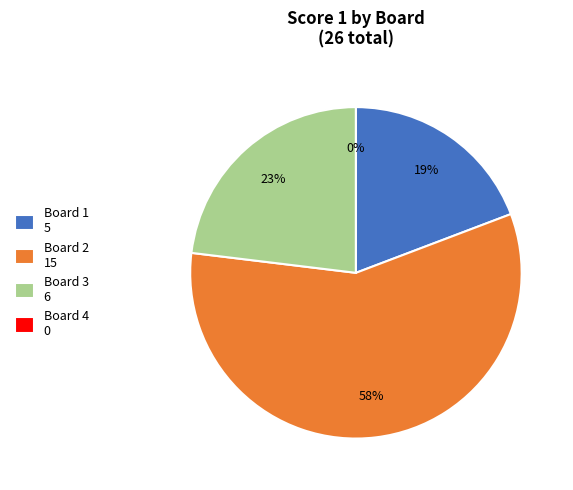

What is the smallest slice in the pie chart?

Board 4